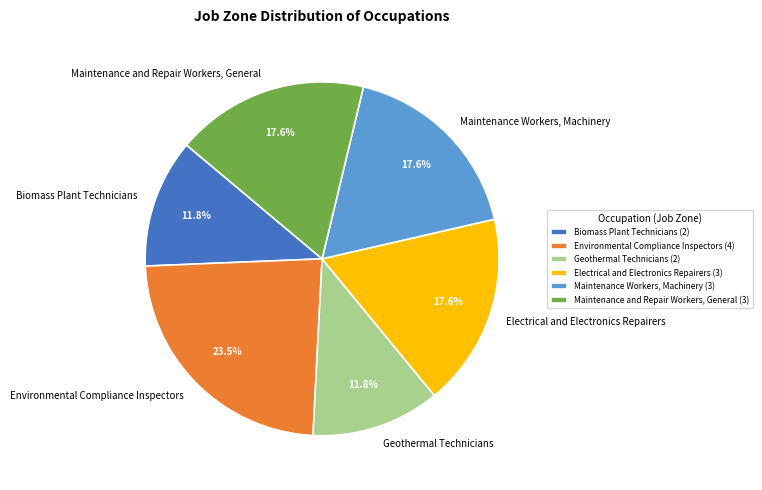

What percentage is the Biomass Plant Technicians slice, to the nearest percent?

12%